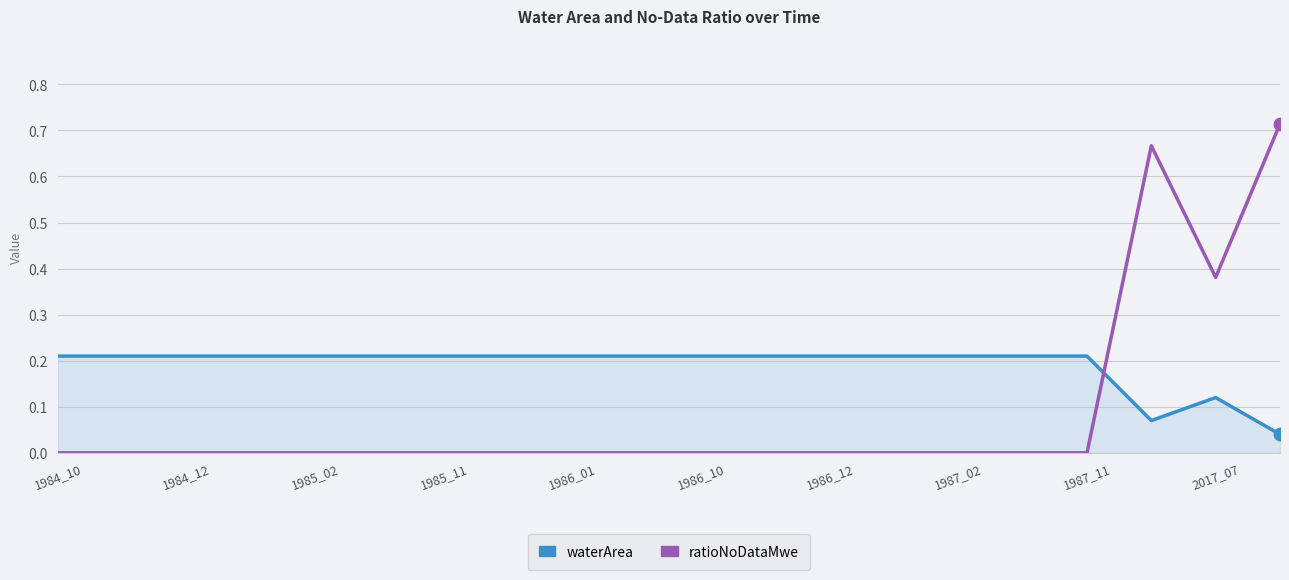

Which series has the largest total across all categories?

waterArea